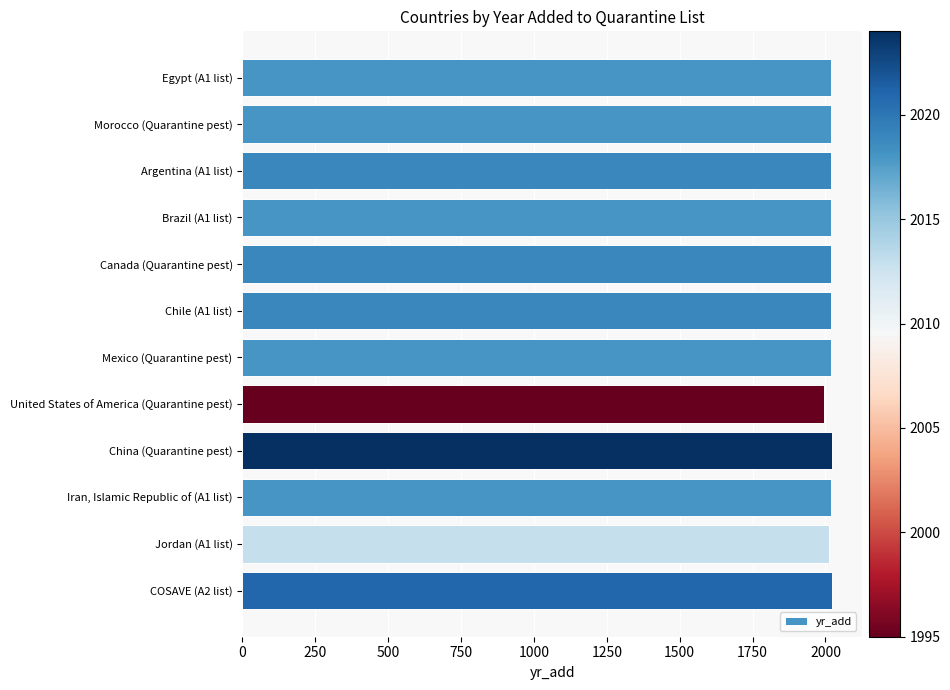

What is the ratio of the value at Morocco (Quarantine pest) to the value at Canada (Quarantine pest)?

1.0